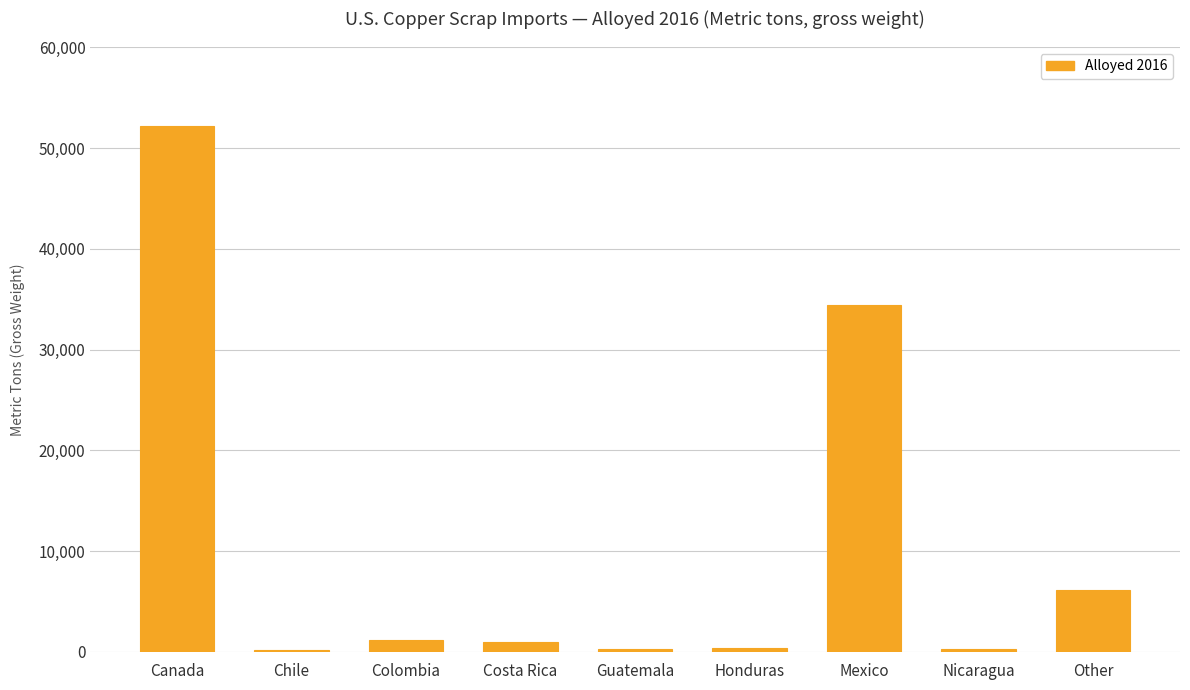

Are the bars horizontal?

No